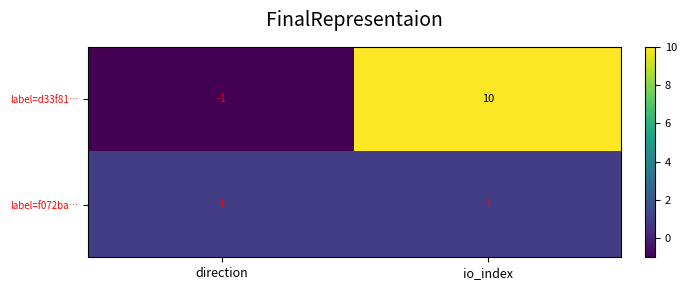

Rank the series by their maximum value, from lowest to highest.

label=f072ba…, label=d33f81…